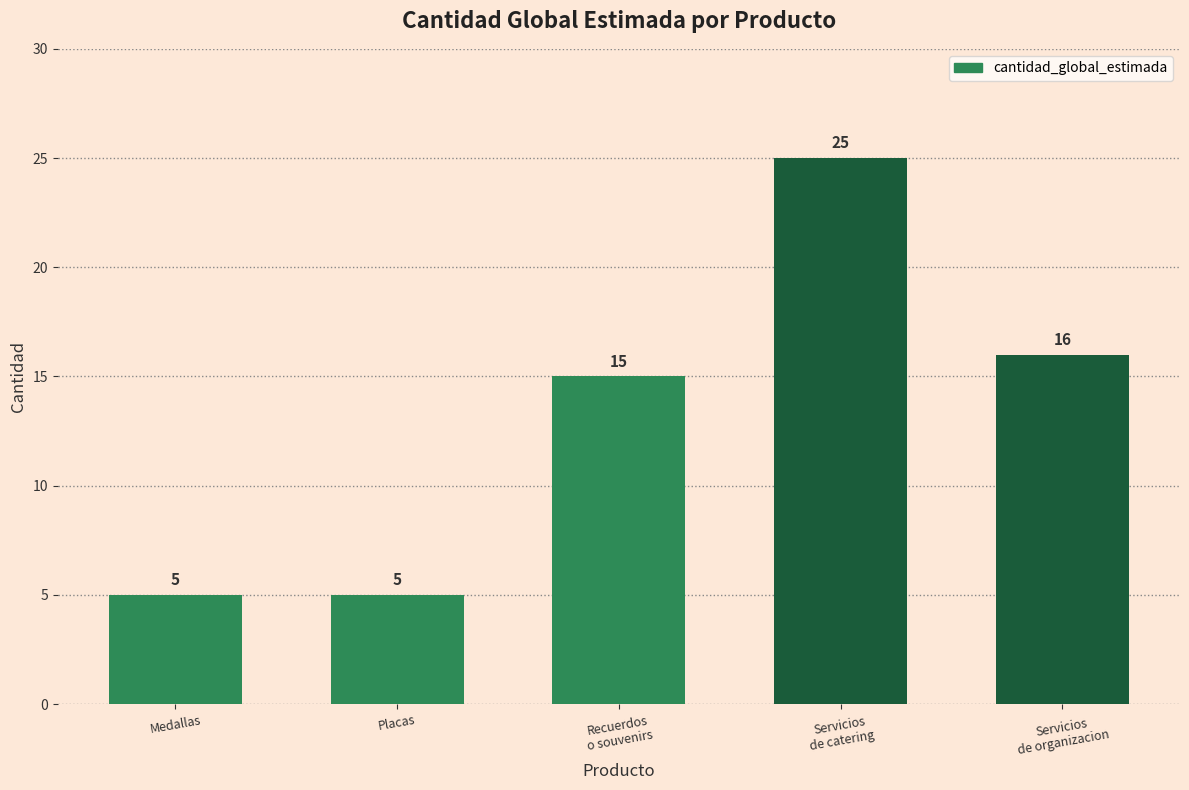

How many categories are shown in the chart?

5